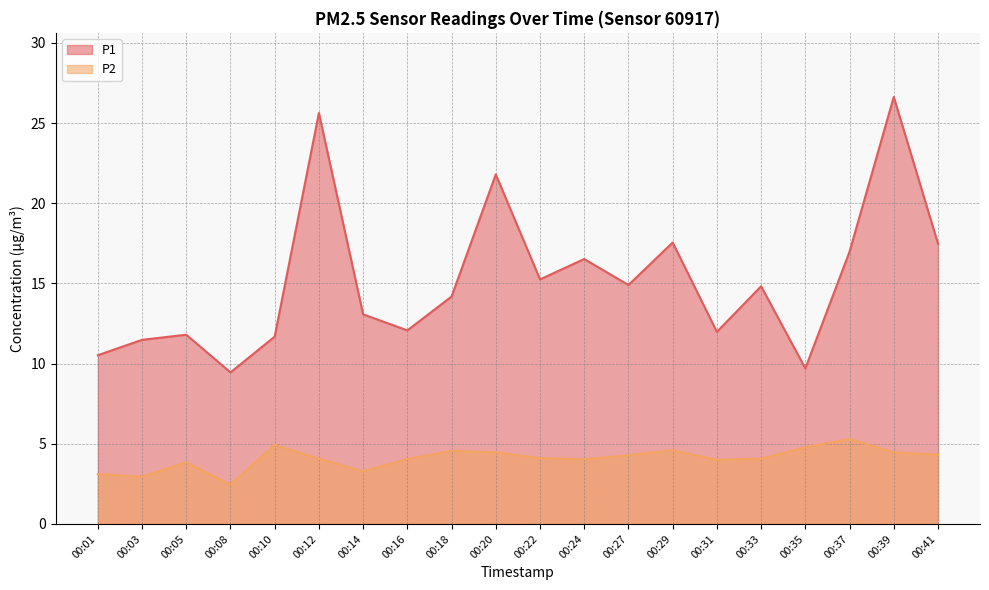

At which label does P1 first exceed 14?

00:12